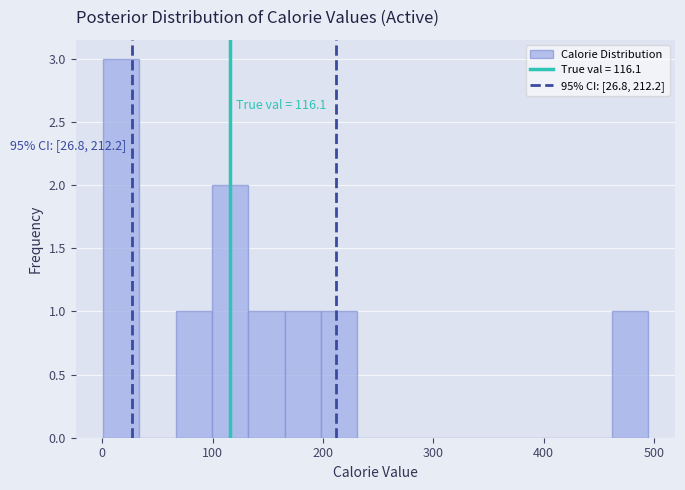

Around what value on the x-axis is the tallest bar? Give the approximate position of its centre, as read against the axis.

20